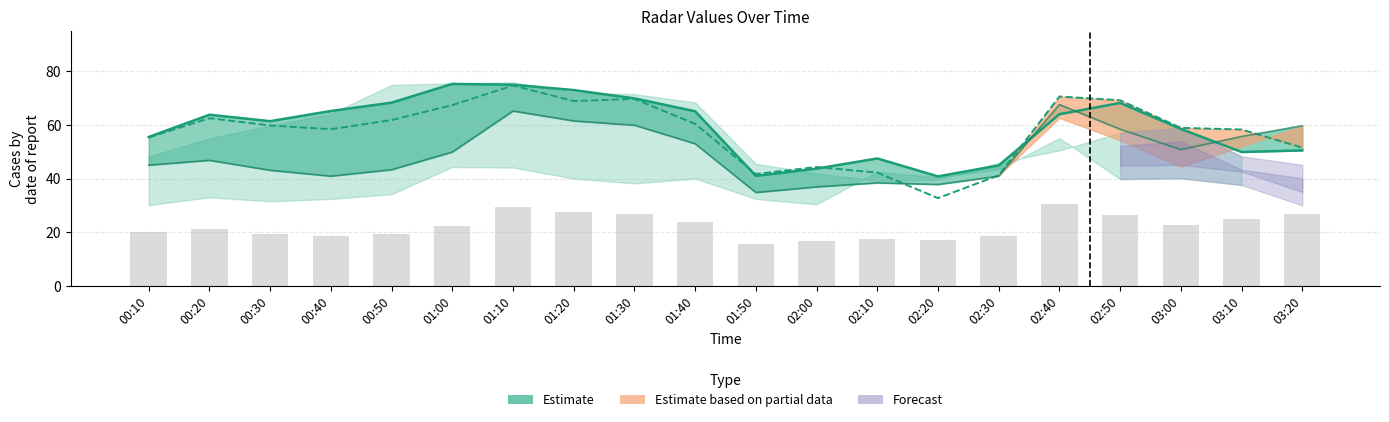

Reading left to right, extract all data points from this chart.

col_5 (upper): 55.5	63.8	61.4	65.2	68.3	75.3	75.0	73.0	69.9	65.1	41.0	43.7	47.5	40.8	44.9	64.0	68.2	58.5	49.9	50.5
col_6 (mid): 55.3	62.5	59.8	58.4	61.8	67.4	74.7	68.9	69.7	60.4	41.7	44.3	42.2	32.7	41.2	70.6	69.2	58.9	58.3	51.5
col_8 (lower): 45.0	46.8	43.1	40.9	43.3	49.9	65.2	61.5	59.9	53.0	34.8	36.9	38.4	37.8	40.9	67.6	58.4	50.8	55.7	59.7
col_8 bar: 20.2	21.1	19.4	18.4	19.5	22.5	29.3	27.7	27.0	23.9	15.7	16.6	17.3	17.0	18.4	30.4	26.3	22.9	25.1	26.9